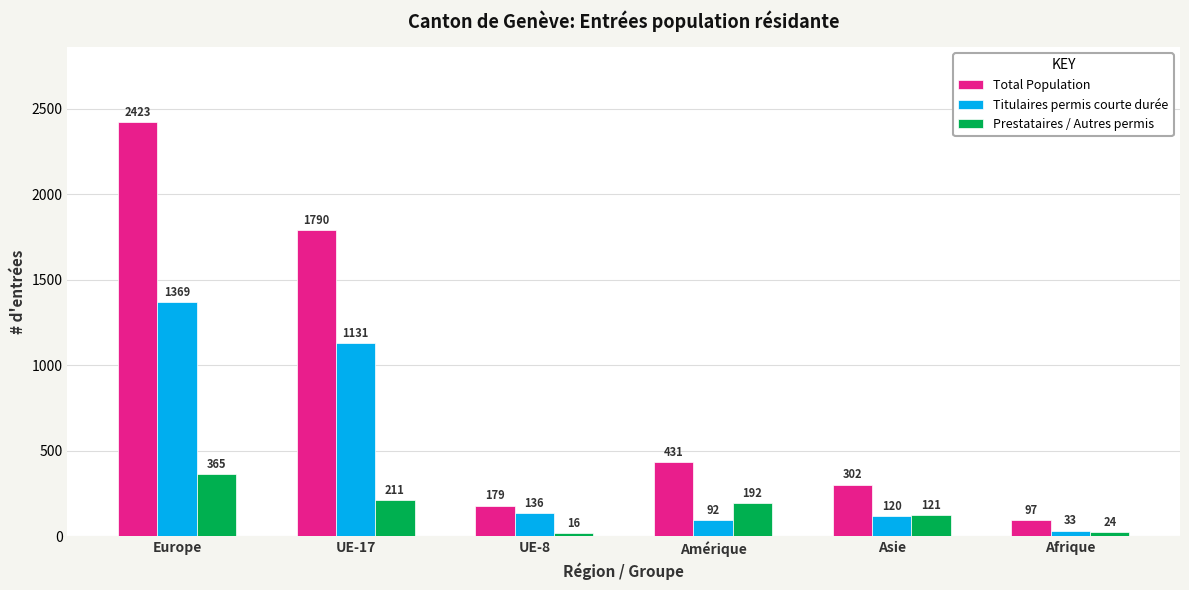

At which category is the sum across all series the highest?

Europe